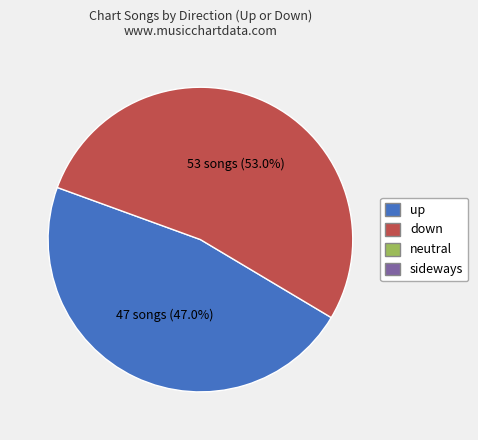

Count the number of slices in the pie.

2